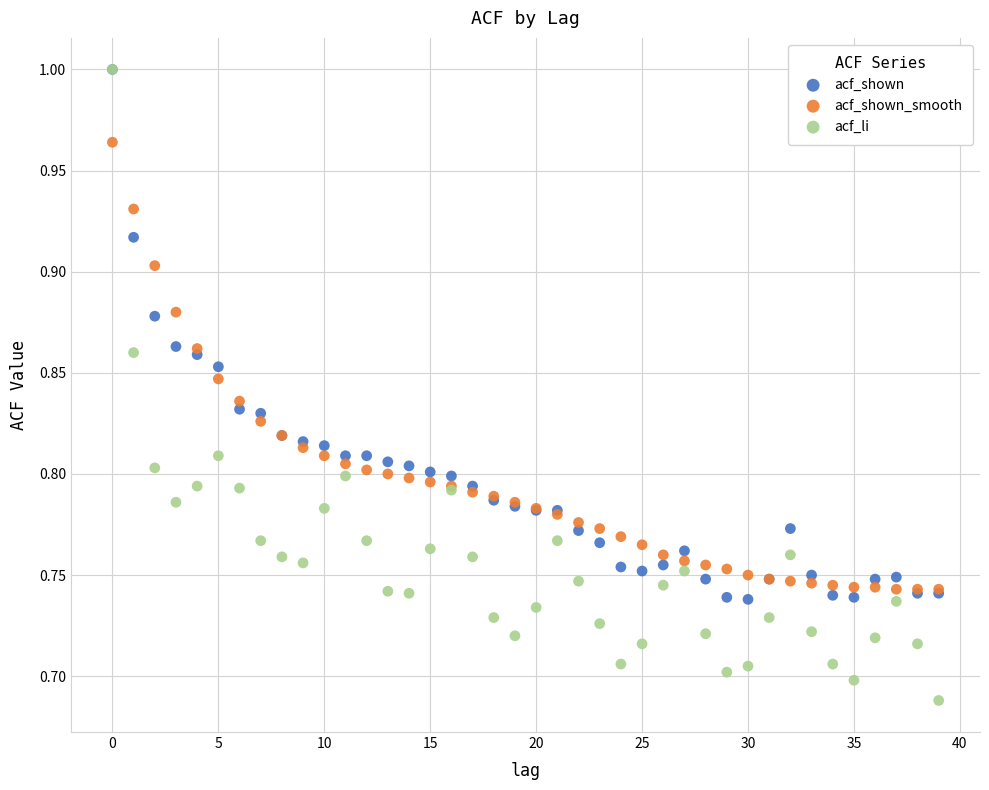

What are all the series names shown in the legend?

acf_shown, acf_shown_smooth, acf_li